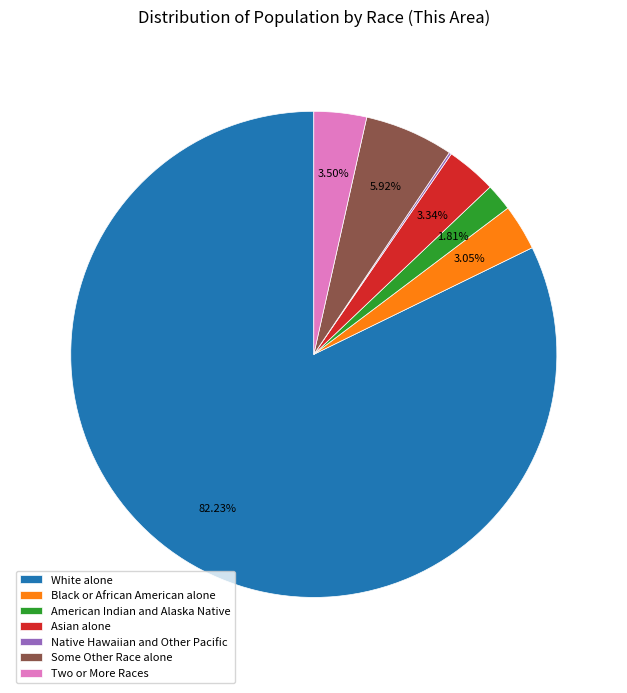

Is the sum of American Indian and Alaska Native and White alone greater than half?

Yes